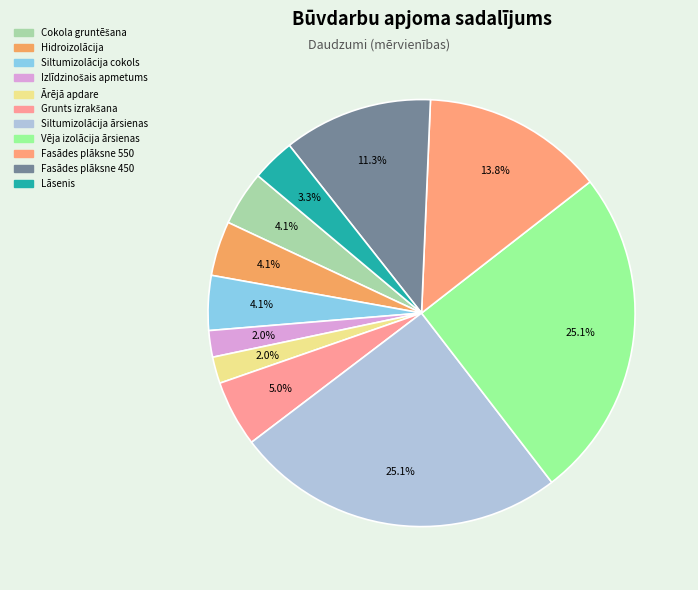

Count the number of slices in the pie.

11